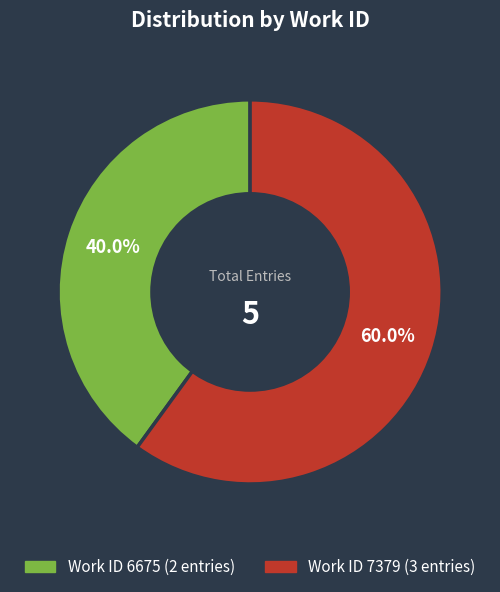

Count the number of slices in the pie.

2